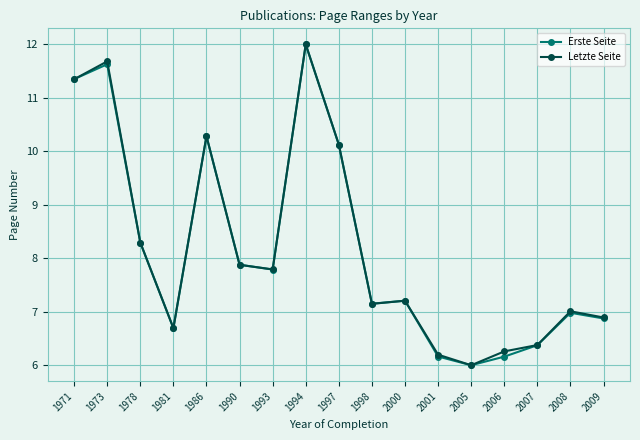

Rank the categories by Letzte Seite value from lowest to highest.

2005, 2001, 2006, 2007, 1981, 2009, 2008, 1998, 2000, 1993, 1990, 1978, 1997, 1986, 1971, 1973, 1994